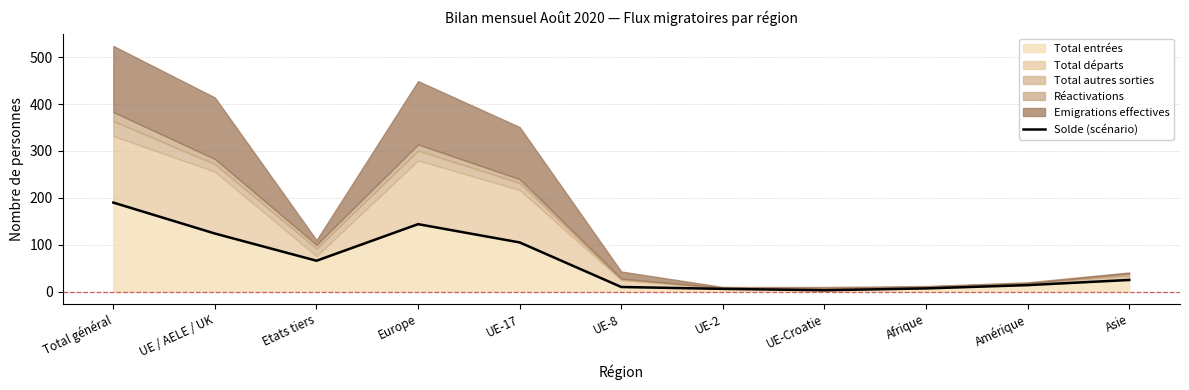

Where is the first local maximum?

Europe